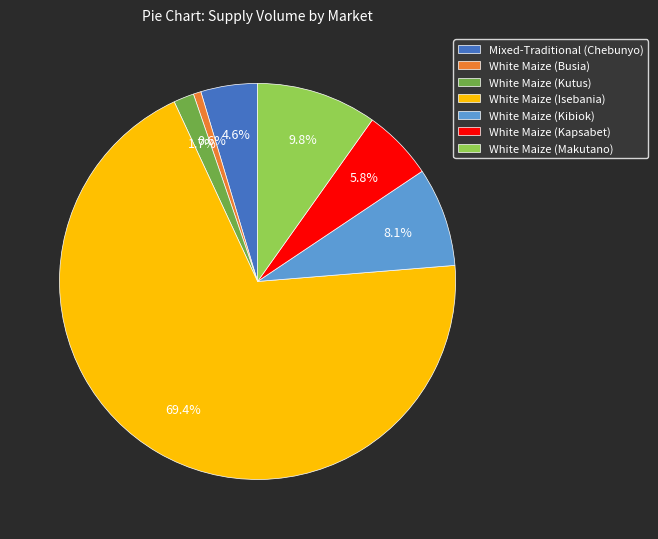

To the nearest percent, what is the average slice percentage?

14%